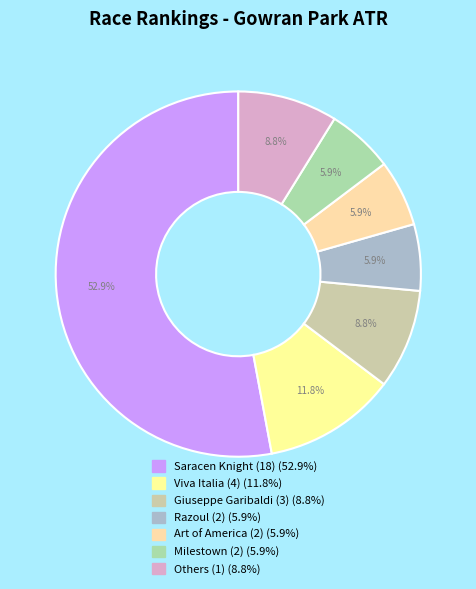

How many segments does this pie chart have?

7